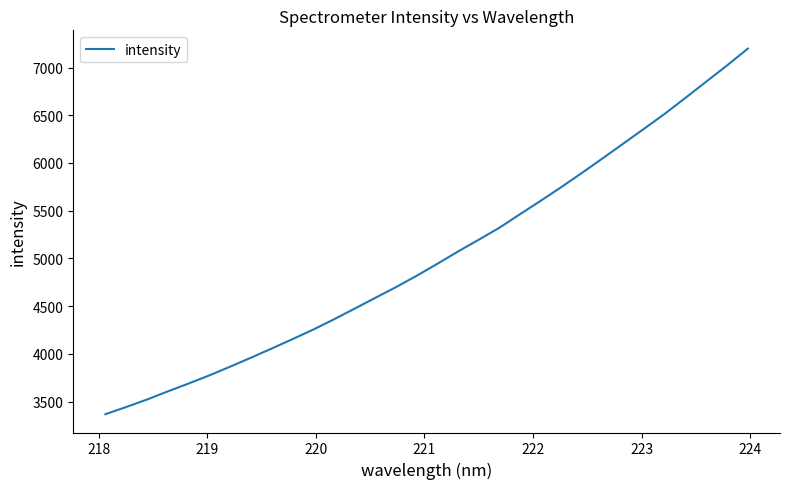

What is the difference between the maximum and minimum values?

3830.0